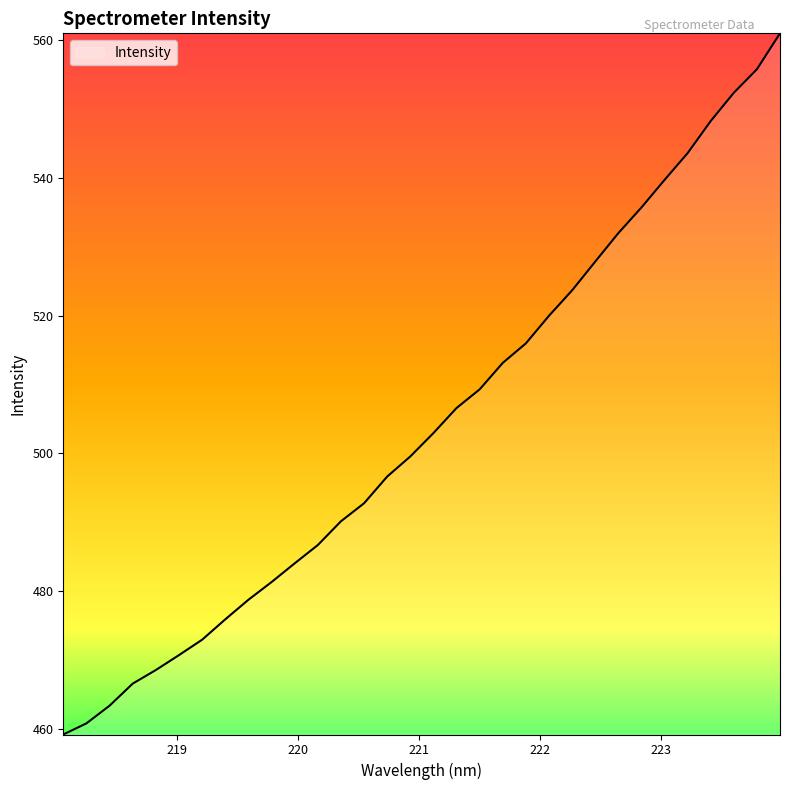

What is the average value?

504.2